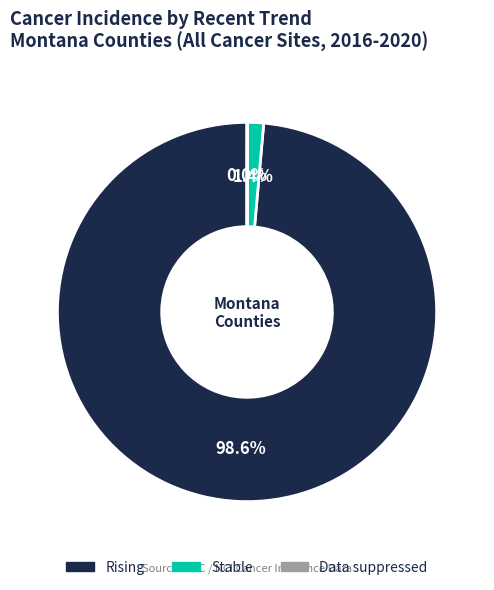

Is there any slice that represents more than half of the pie?

Yes